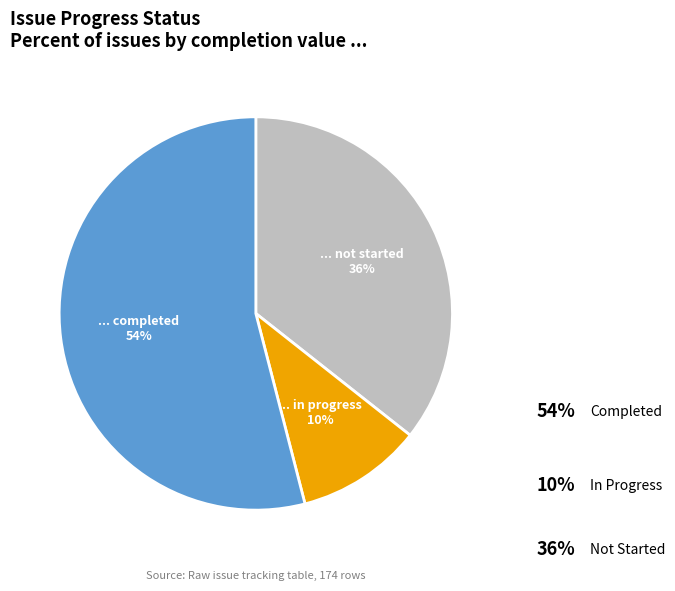

How many slices are in this pie chart?

3